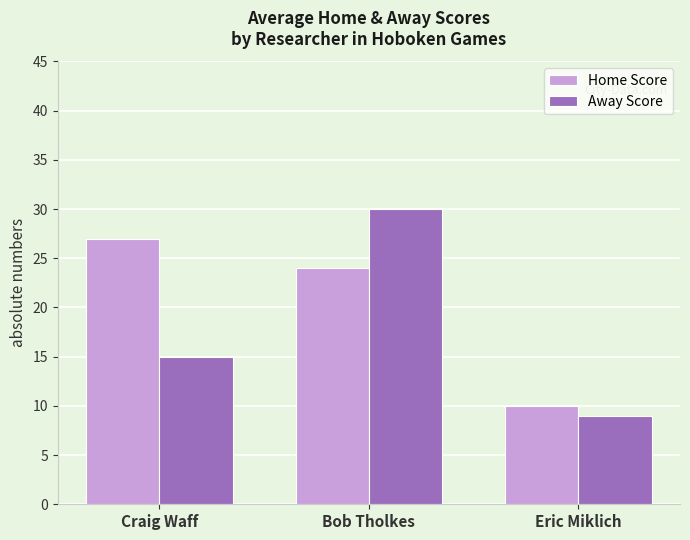

At which label does Home Score reach its peak?

Craig Waff